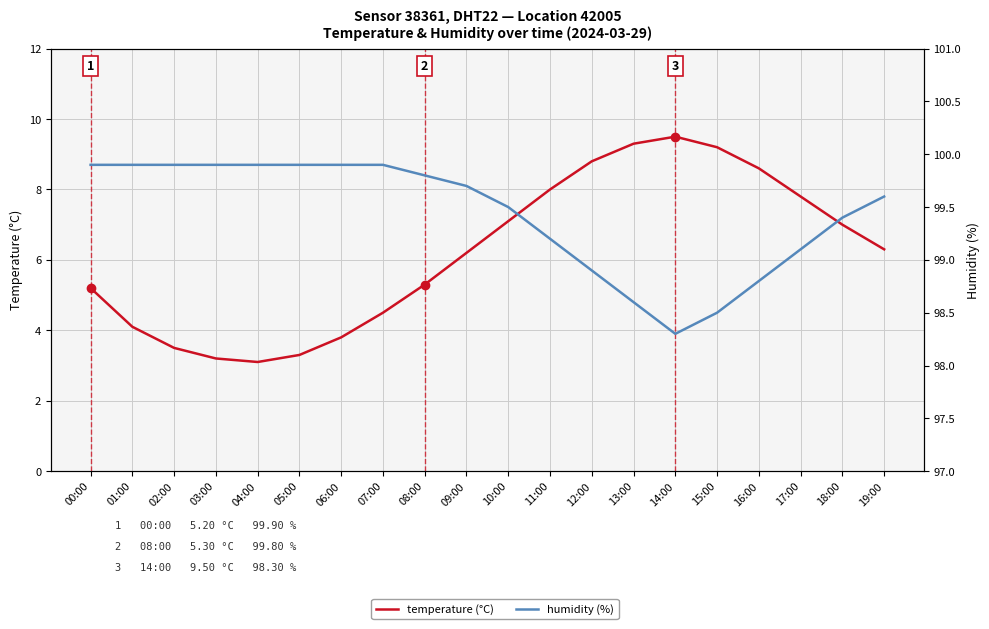

The value of temperature (°C) at 04:00 is 1.5. True or false?

False